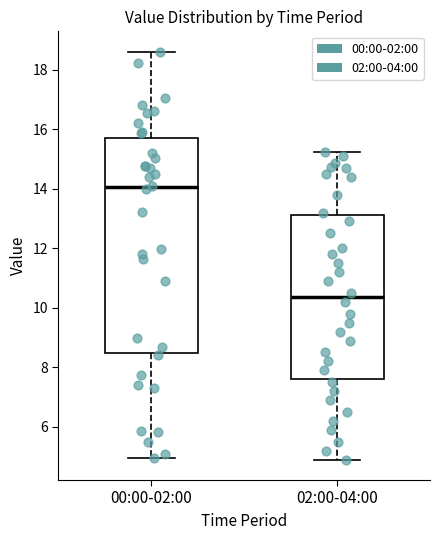

Reading left to right, transcribe this box plot: for each box, give where its median line is, the range the box spans, and where its two whiskers end, as read against the y-axis. The values are not printed on the chart, so give them approximately, as read against the axis.

00:00-02:00: median 14.0, box 8.4 to 15.8, whiskers 5.0 to 18.6
02:00-04:00: median 10.4, box 7.6 to 13.2, whiskers 5.0 to 15.2